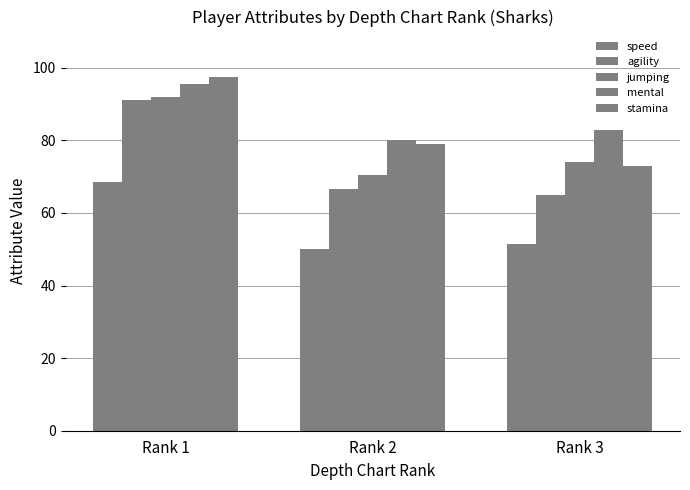

At which category is the sum across all series the highest?

Rank 1